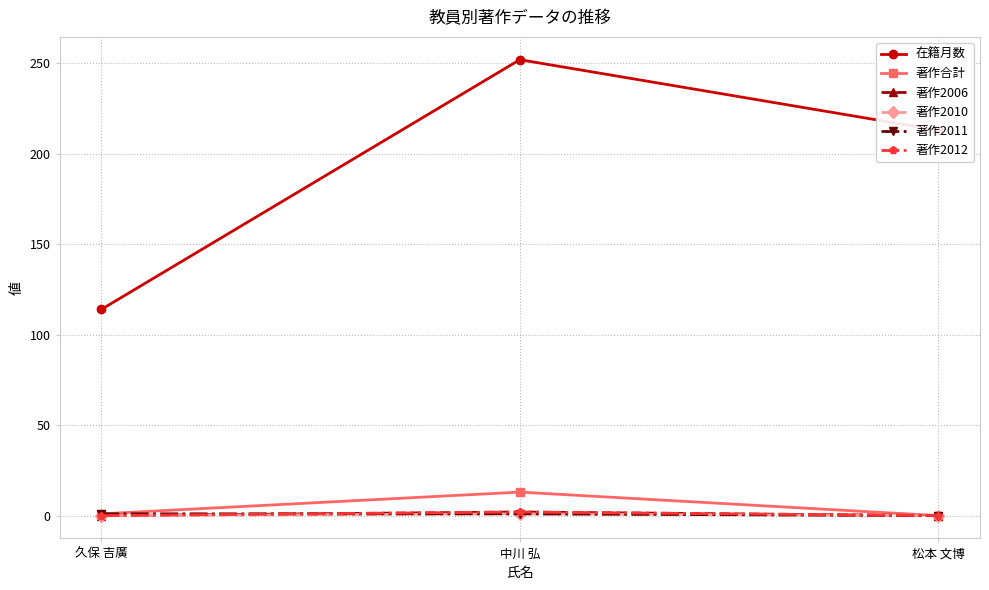

The 著作2006 series shows 0 at 久保 吉廣. True or false?

True